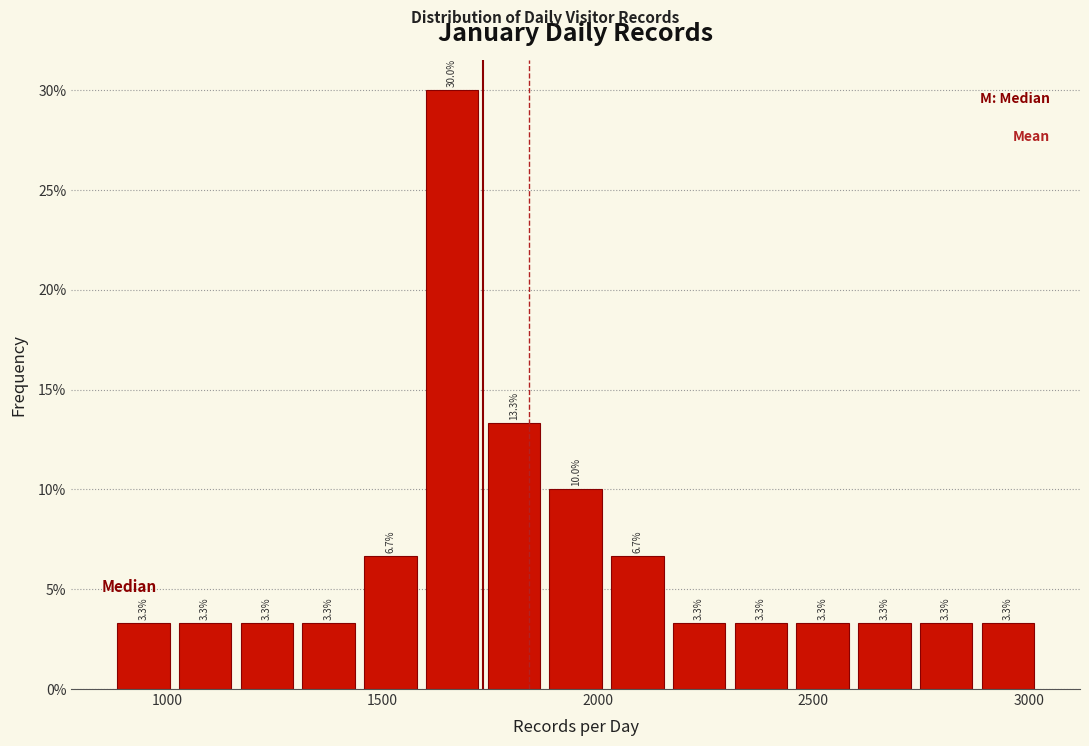

Read against the x-axis, roughly where is the centre of the tallest bar?

1650